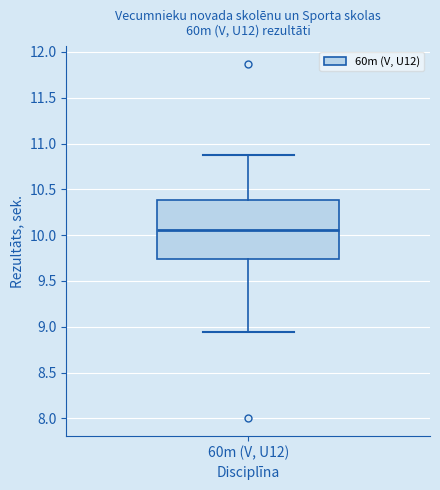

Where is the lower edge of the box for 60m (V, U12) on the y-axis? The values are not printed on the chart, so give them approximately, as read against the axis.

9.75